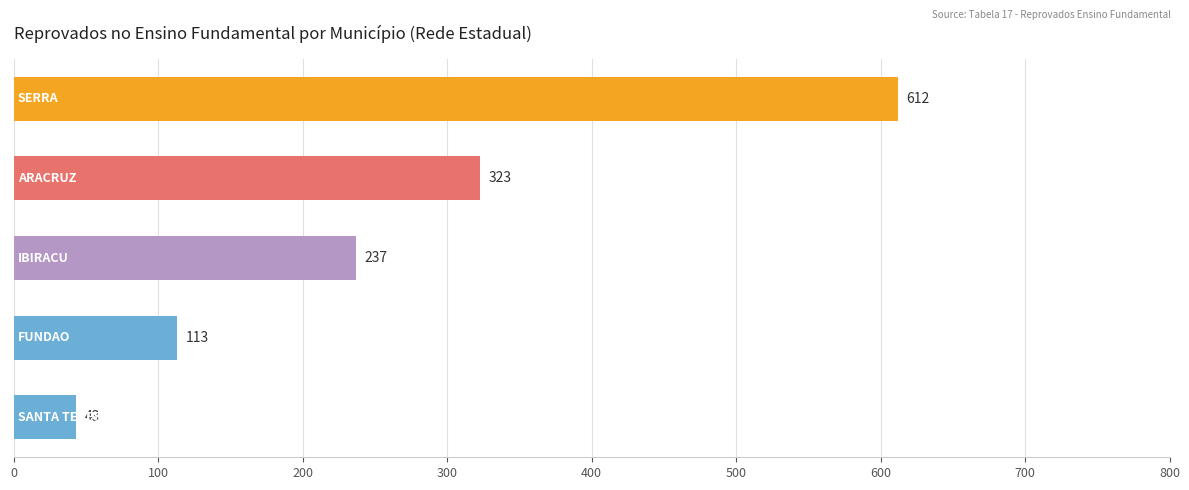

Reading top to bottom, extract all data points from this chart.

612	323	237	113	43